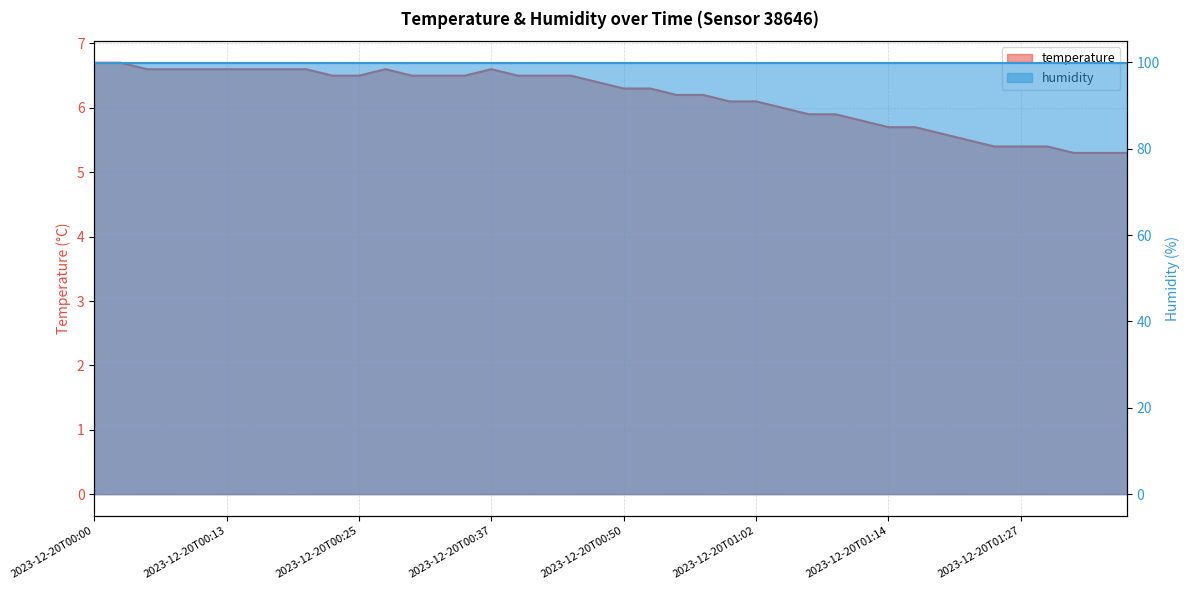

The chart shows a value of 5.4 at 2023-12-20T01:24. True or false?

True